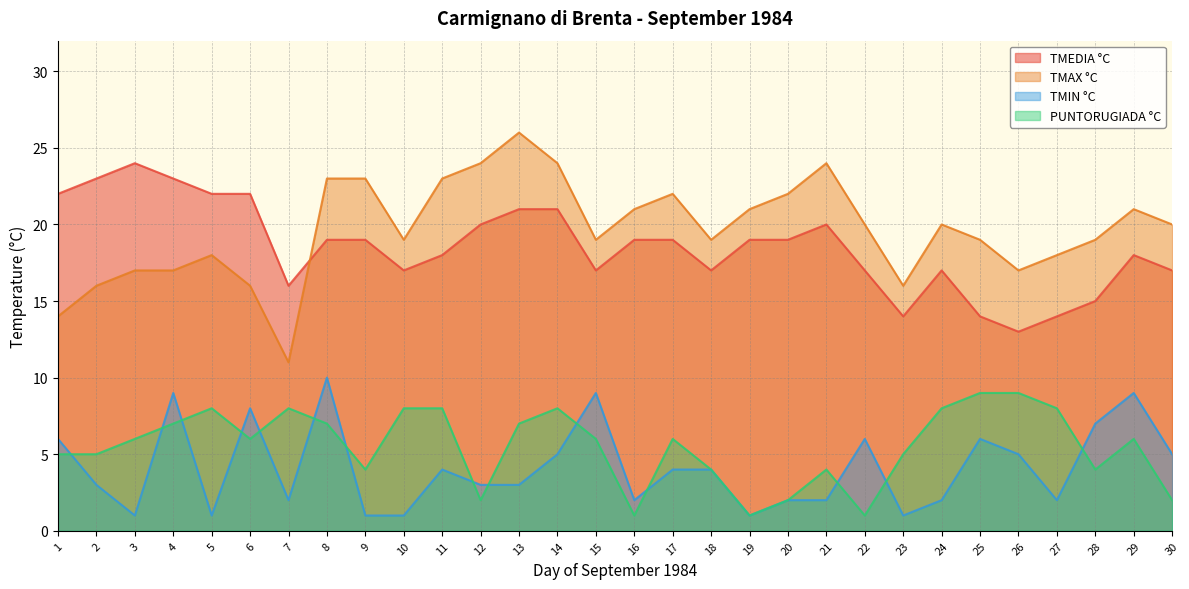

At which category is the sum across all series the highest?

8